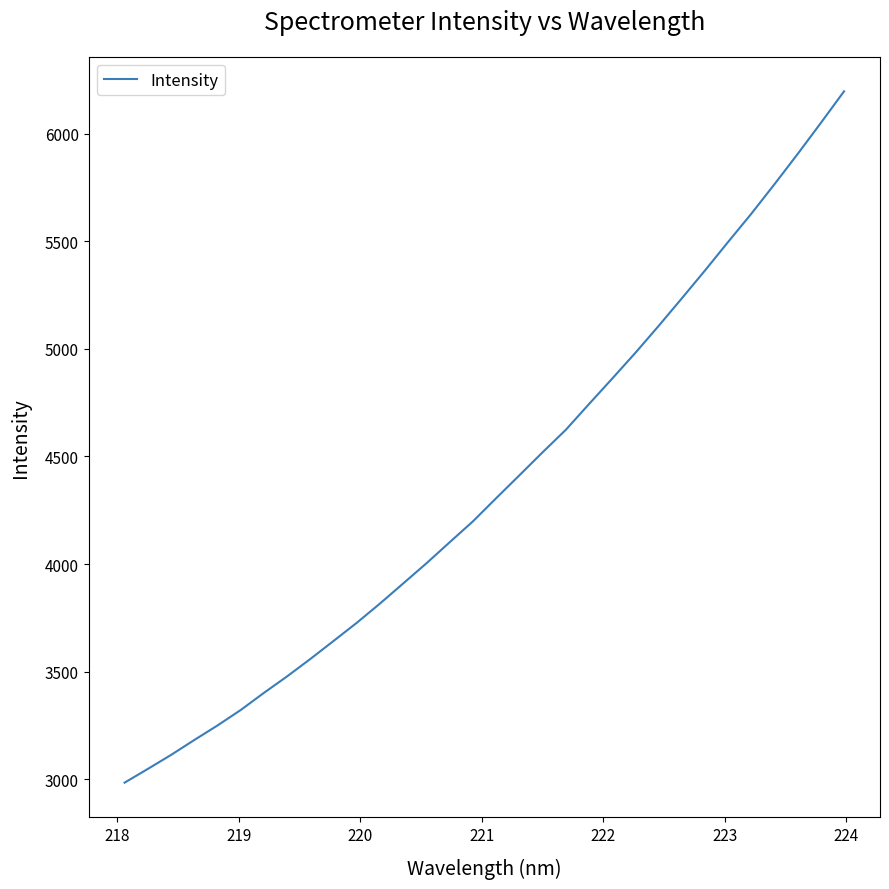

What is the minimum value shown in the chart?

2985.1